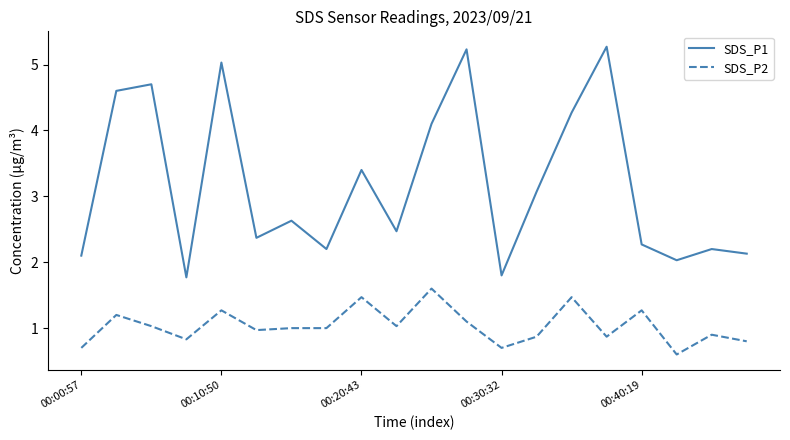

What is the sum of all SDS_P1 values?

63.6